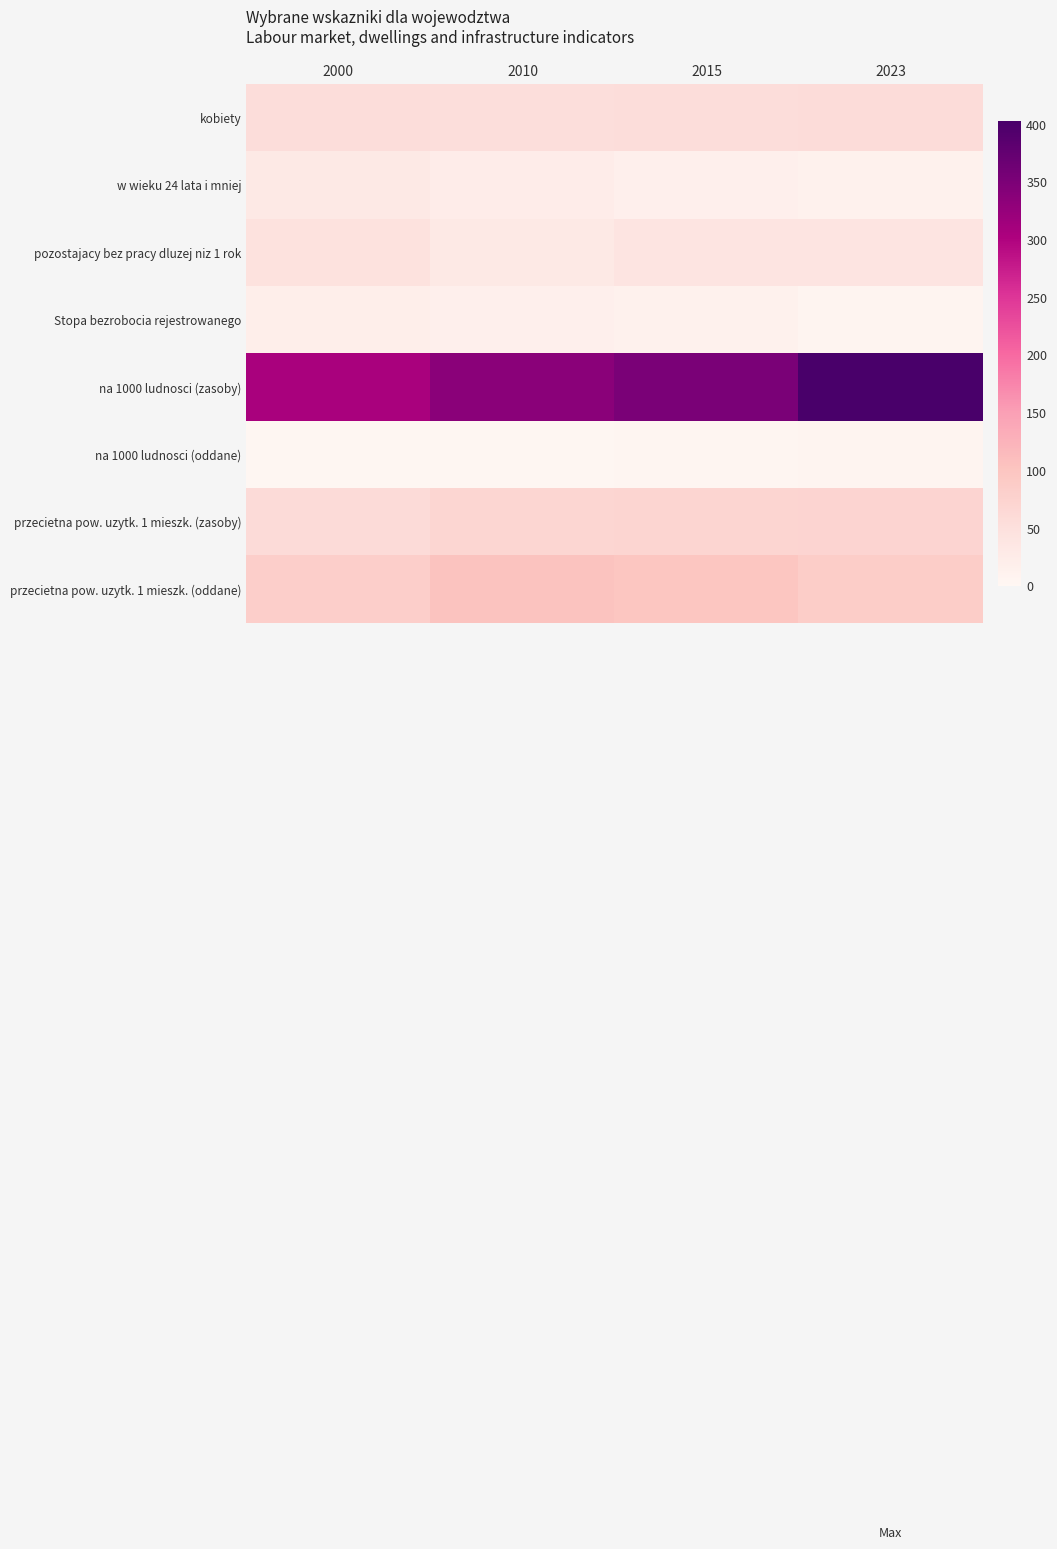

At which category is the sum across all series the highest?

2023